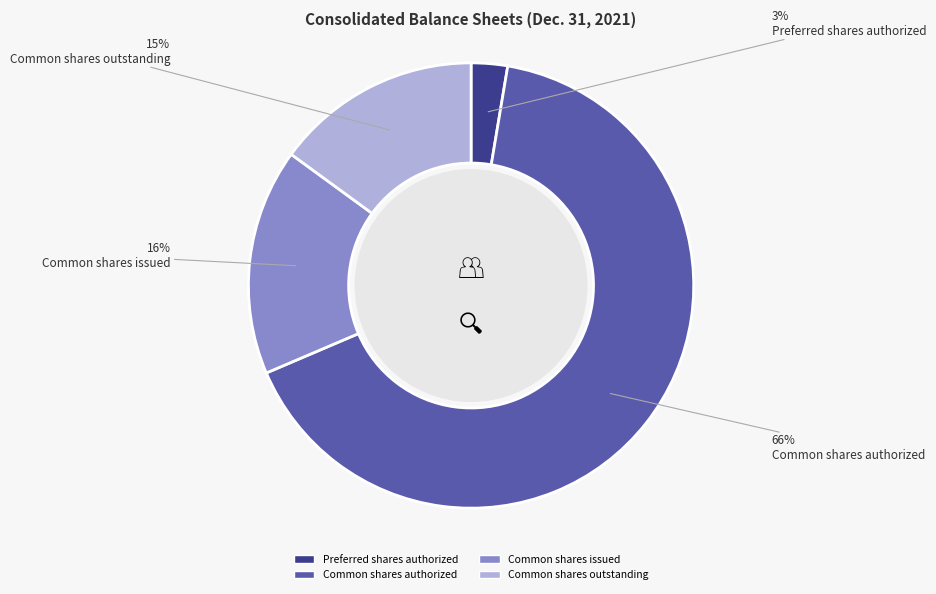

Between Preferred shares authorized and Common shares outstanding, which is larger?

Common shares outstanding